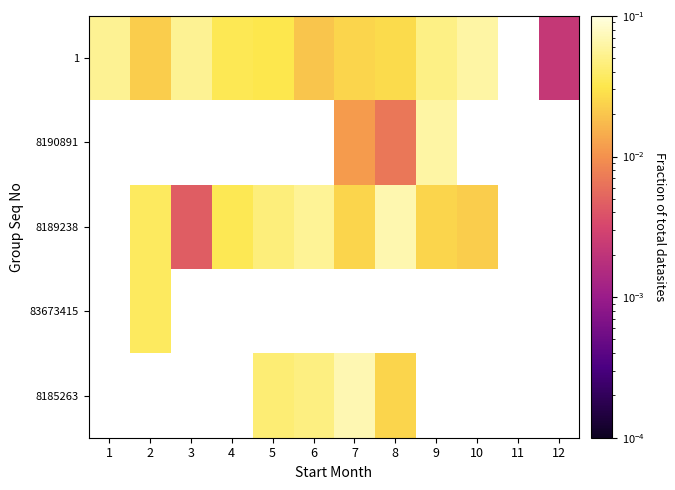

How many values in 8189238 are above zero?

9